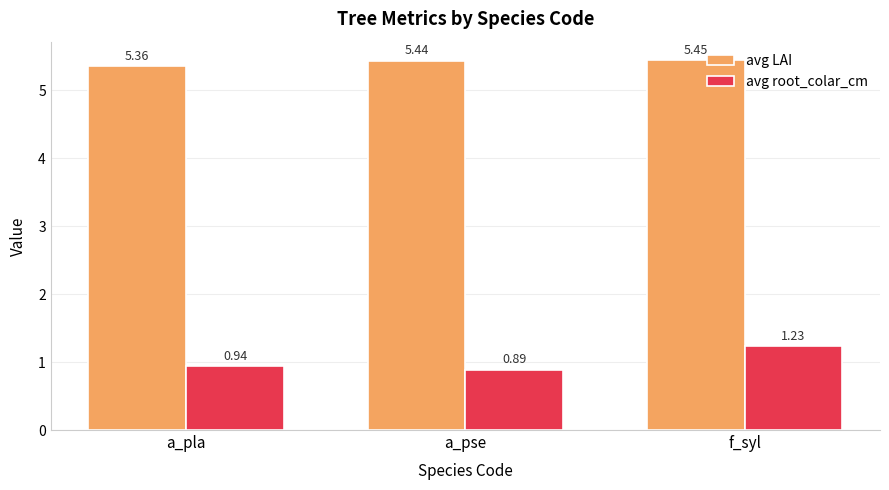

The value of avg root_colar_cm at a_pse is 1.2. True or false?

False